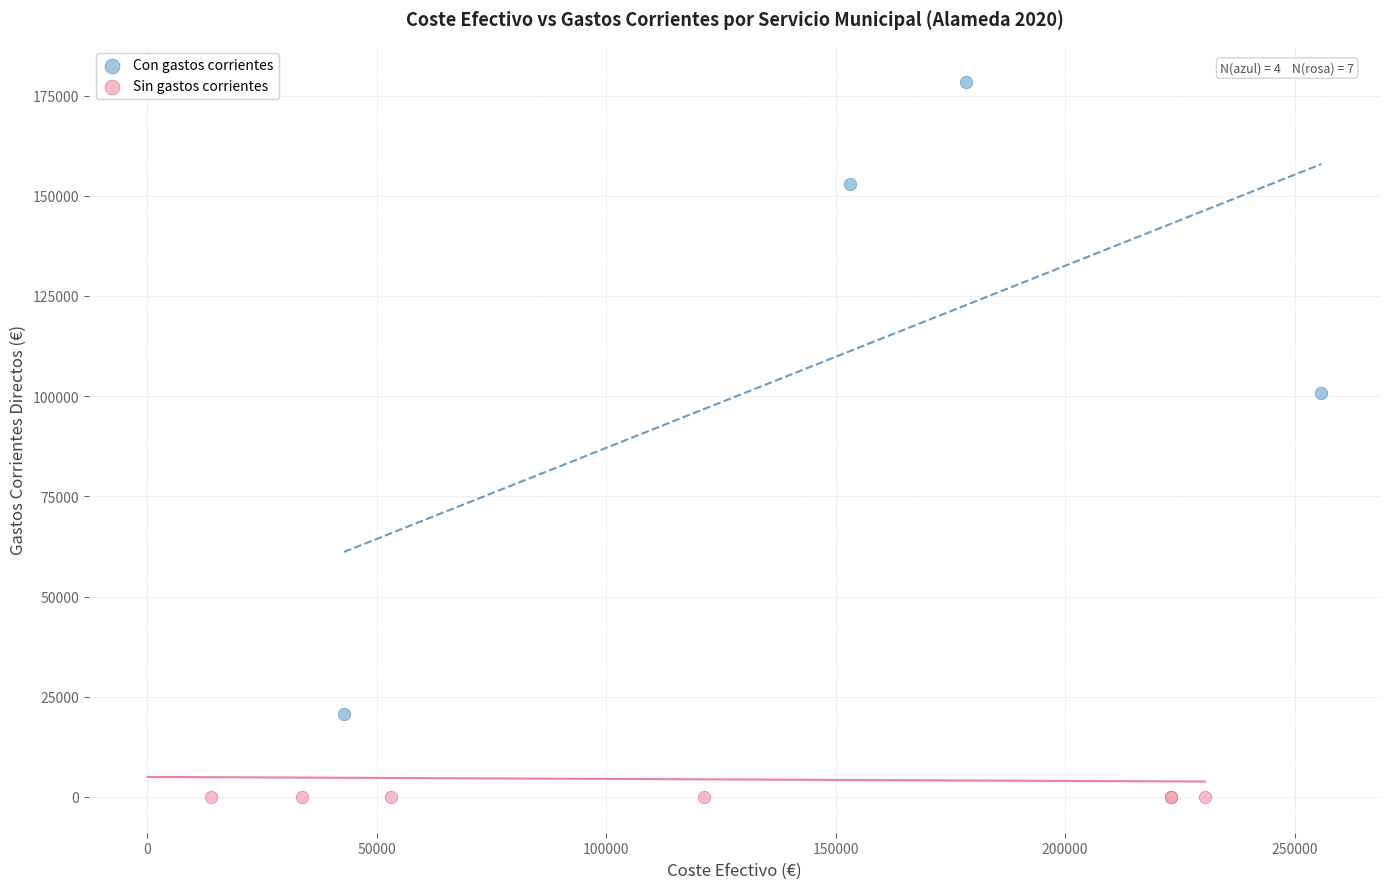

Which series reaches the minimum Y coordinate?

Sin gastos corrientes